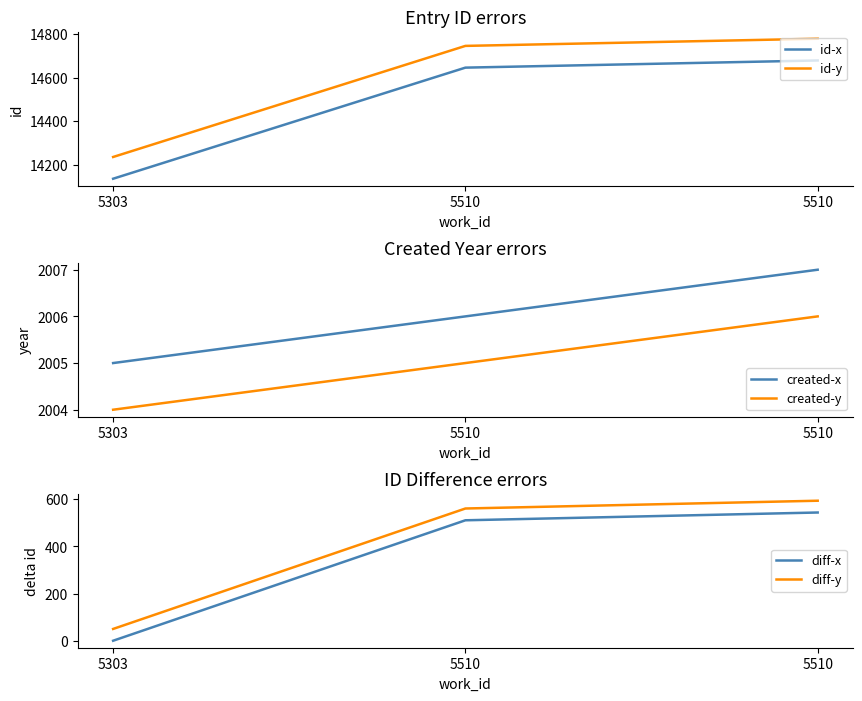

Reading right to left, extract all data points from this chart.

id-x: 5510=14680	5510=14647	5303=14136
id-y: 5510=14780	5510=14747	5303=14236
created-x: 5510=2007	5510=2006	5303=2005
created-y: 5510=2006	5510=2005	5303=2004
diff-x: 5510=544	5510=511	5303=0
diff-y: 5510=594	5510=561	5303=50